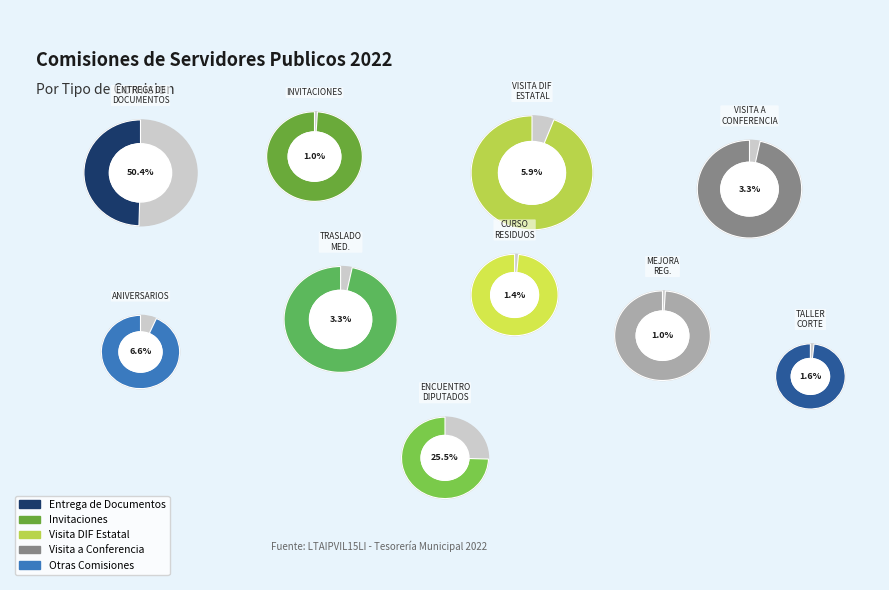

Which category has the biggest portion of the pie?

ENTREGA DE DOCUMENTOS